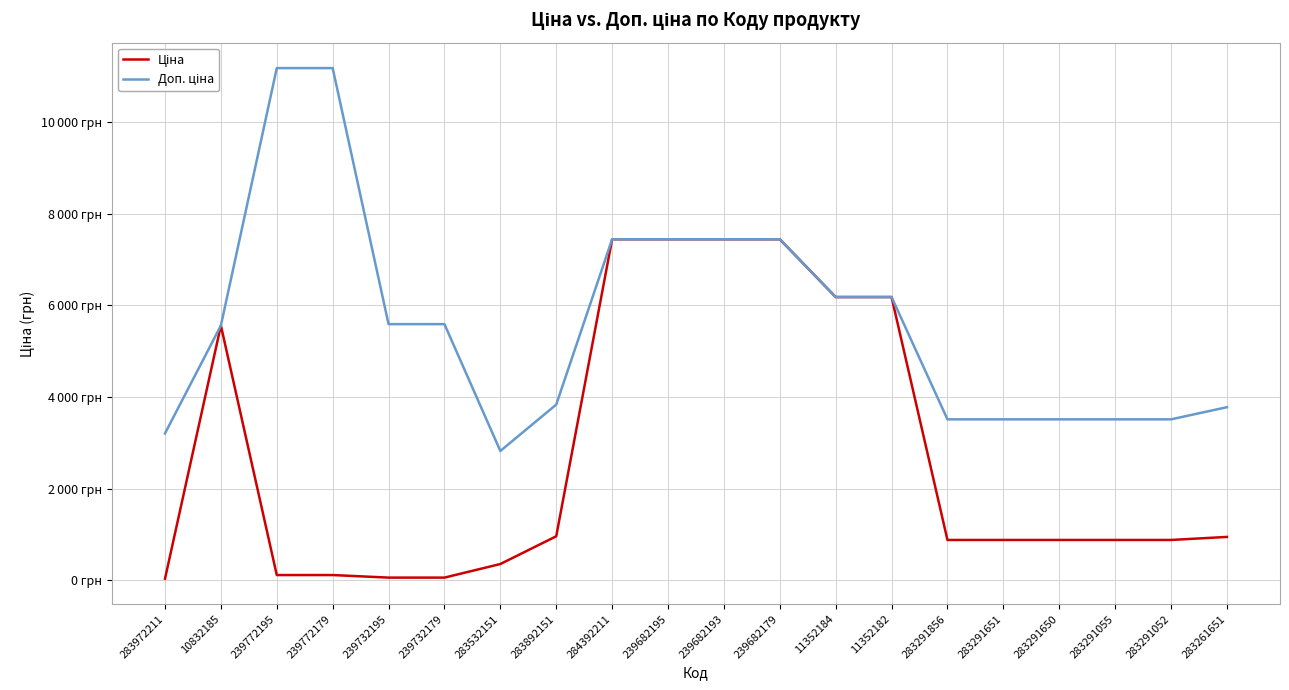

Which series has the largest range (max minus min)?

Доп. ціна